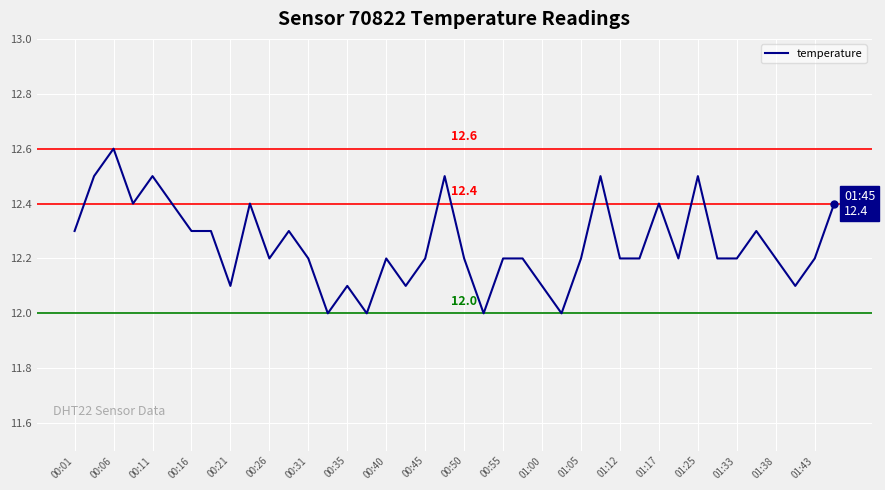

What is the minimum value shown in the chart?

12.0